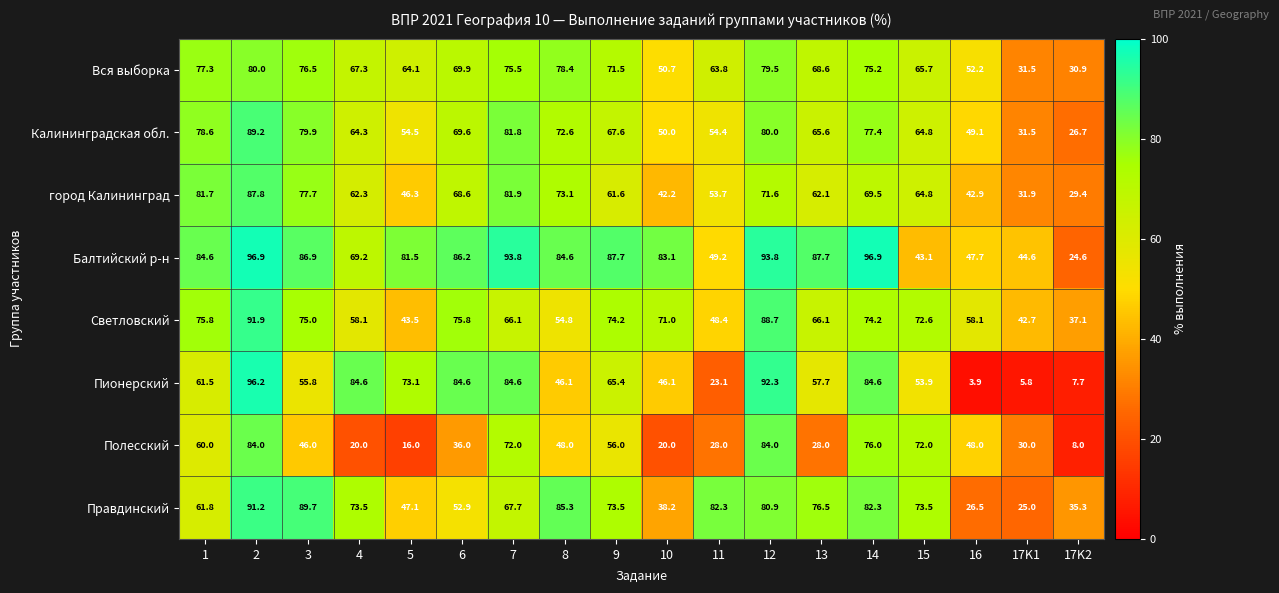

At which label does город Калининград reach its minimum?

17K2